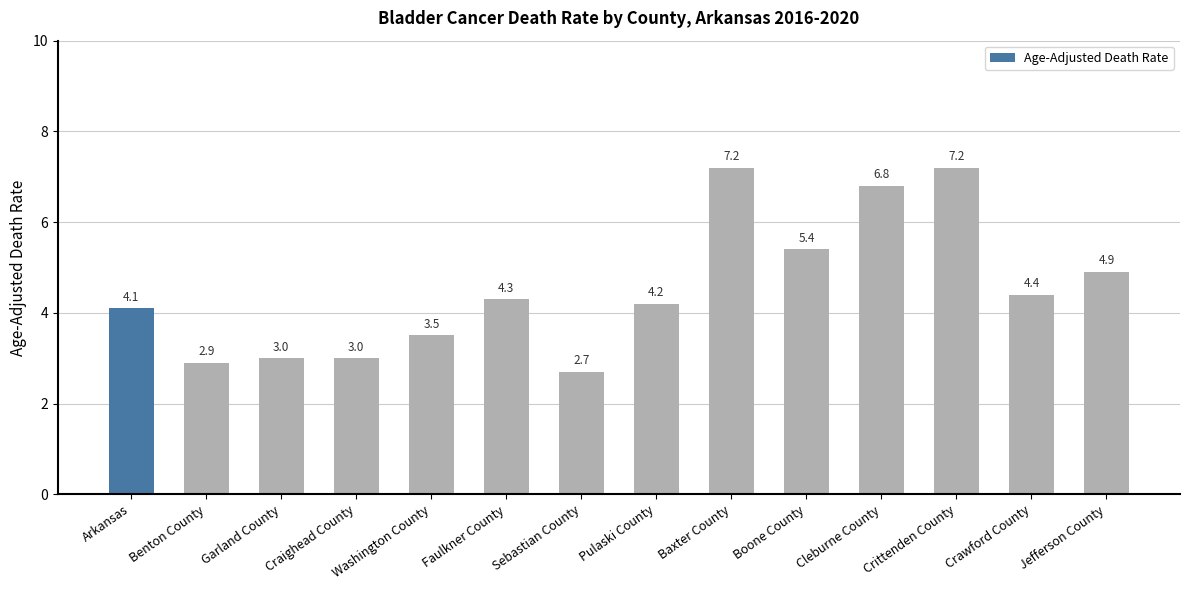

What is the difference between the second highest and minimum values?

4.5